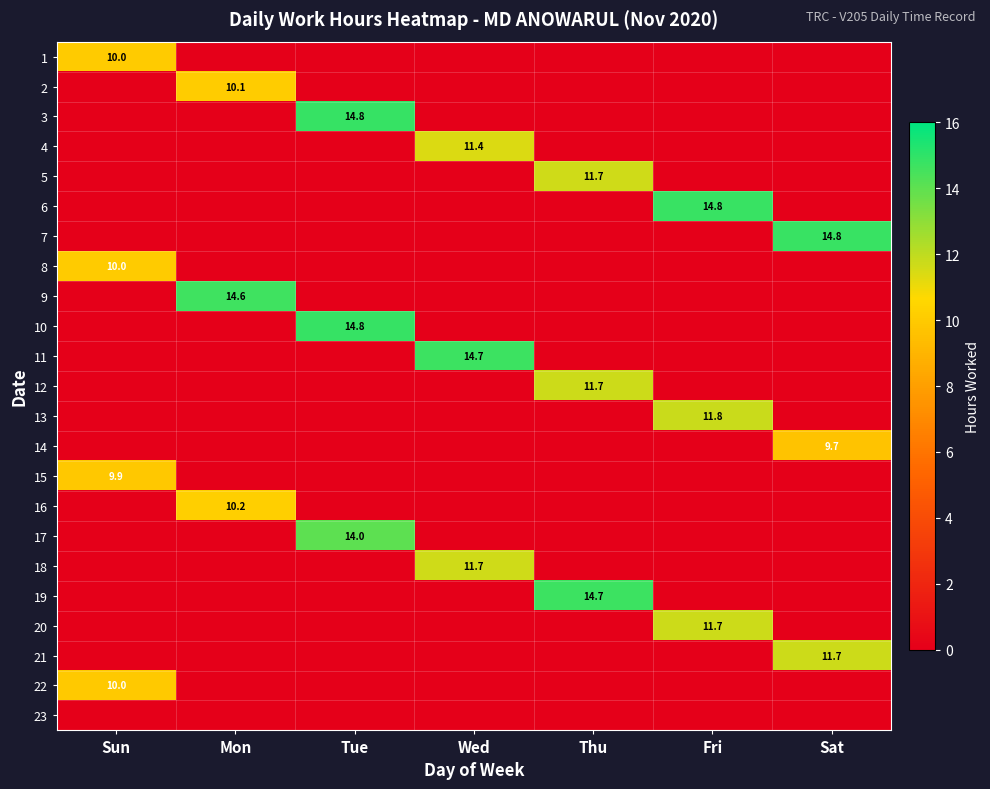

How many series are shown in this chart?

23